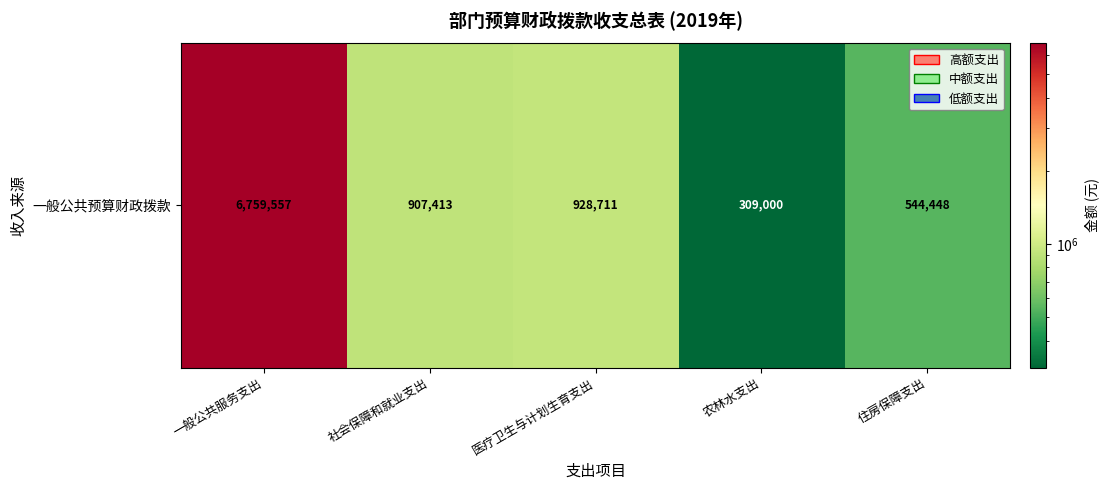

At which label is the value closest to 3534278?

医疗卫生与计划生育支出